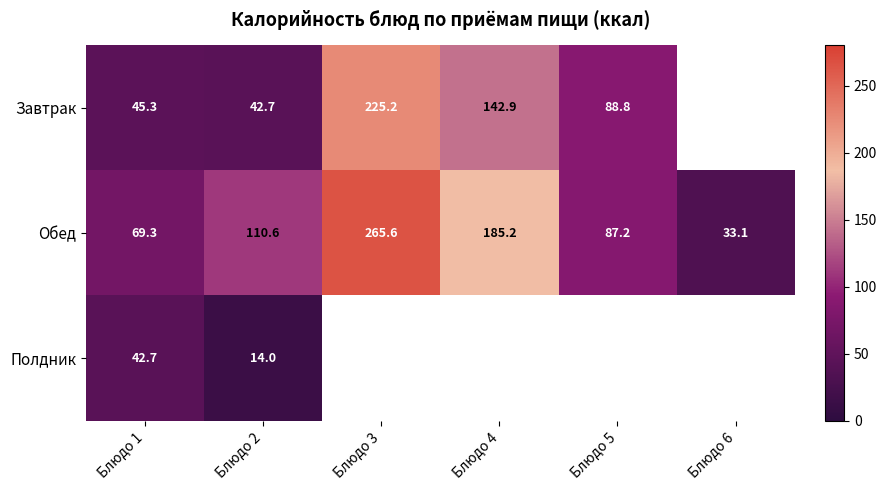

Rank the categories by Обед value from highest to lowest.

Блюдо 3, Блюдо 4, Блюдо 2, Блюдо 5, Блюдо 1, Блюдо 6